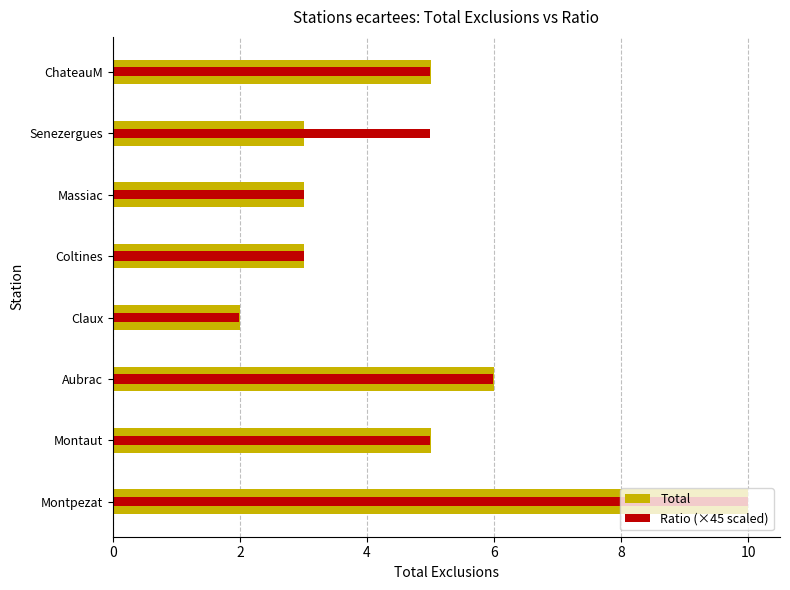

Are the bars grouped side by side (vs. stacked)?

Yes